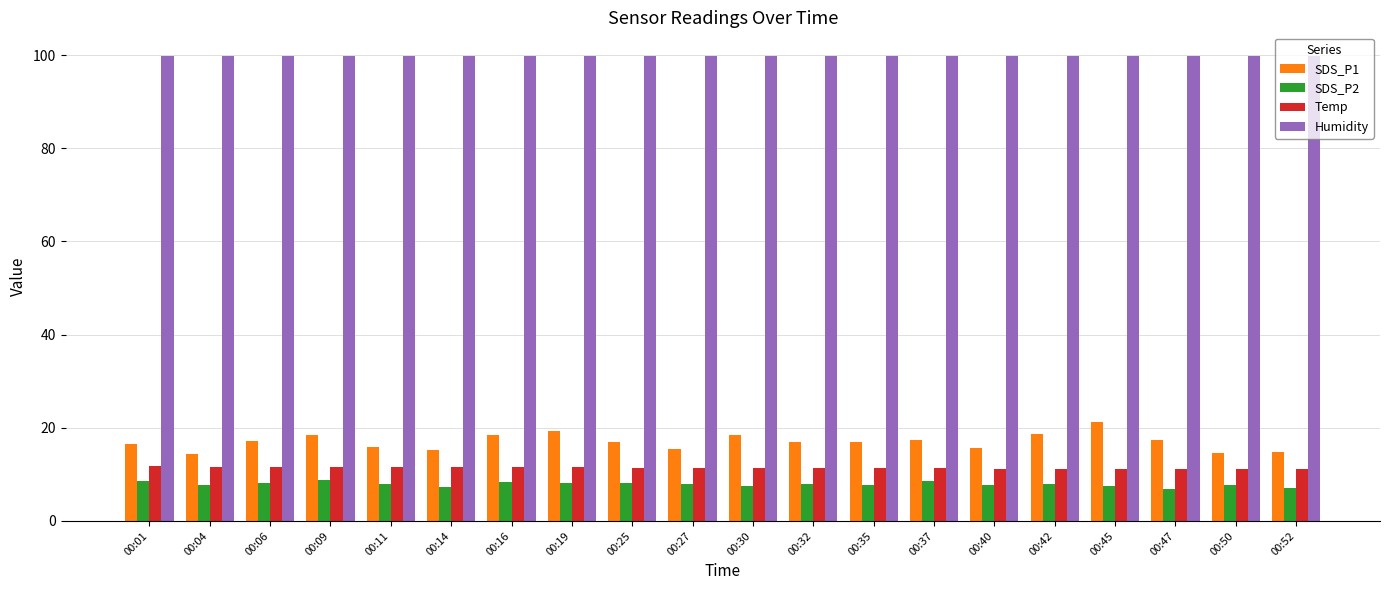

Which series has the largest range (max minus min)?

SDS_P1